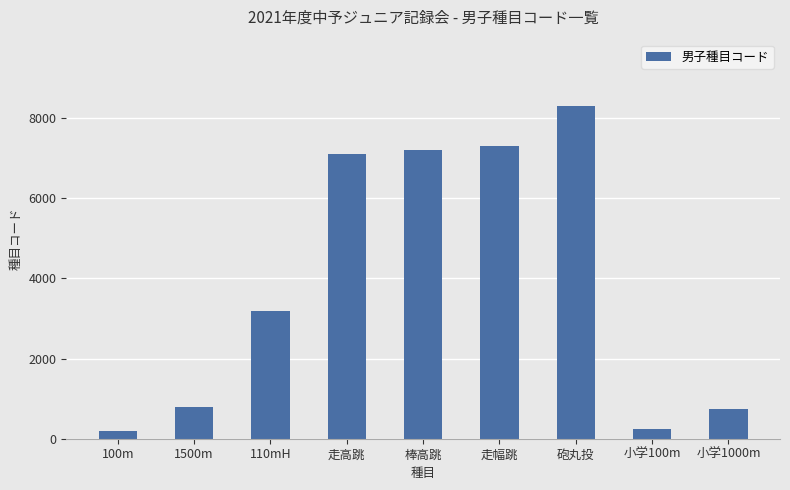

The chart shows a value of 3232 at 走幅跳. True or false?

False